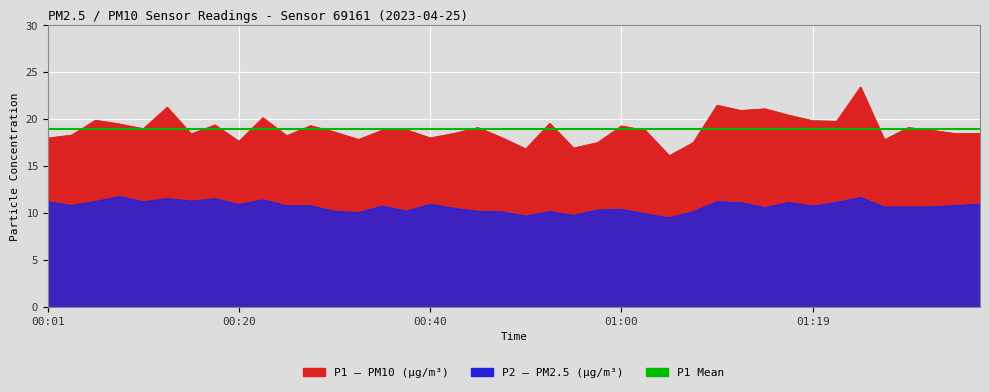

Reading left to right, extract all data points from this chart.

P1: 18.0	18.3	19.9	19.5	19.0	21.3	18.4	19.4	17.6	20.1	18.2	19.3	18.6	17.8	18.8	18.9	18.0	18.5	19.1	18.0	16.8	19.6	16.9	17.5	19.3	18.8	16.1	17.5	21.5	20.9	21.1	20.4	19.8	19.8	23.4	17.8	19.1	18.8	18.4	18.5
P2: 11.2	10.8	11.2	11.8	11.2	11.5	11.3	11.5	10.9	11.4	10.8	10.8	10.2	10.1	10.7	10.2	10.9	10.5	10.2	10.1	9.7	10.2	9.8	10.3	10.4	9.9	9.5	10.1	11.2	11.1	10.6	11.1	10.7	11.1	11.7	10.6	10.6	10.7	10.8	10.9